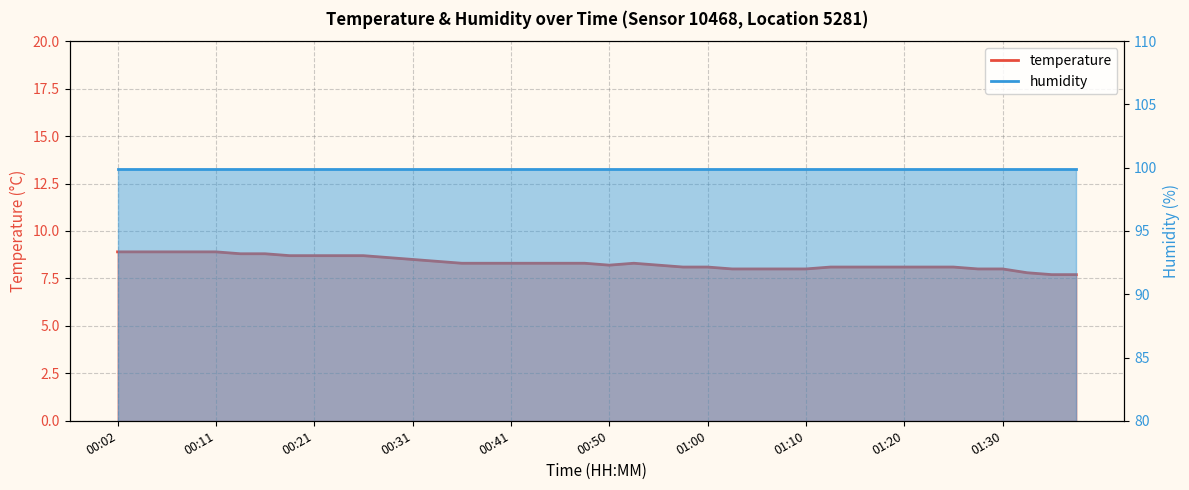

What is the approximate value at 00:02?

8.9